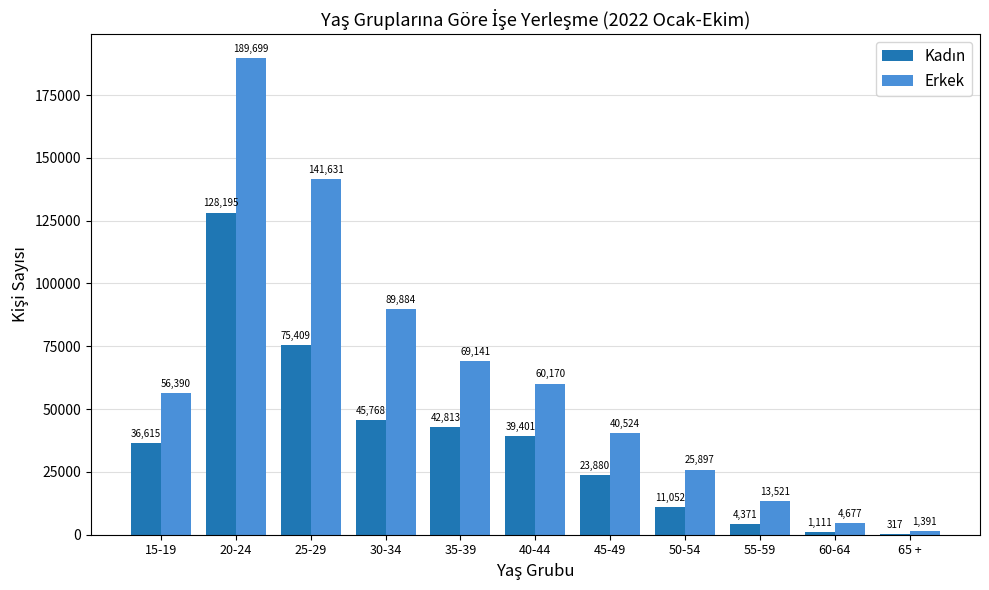

Where is Erkek nearest to the value 95545?

30-34